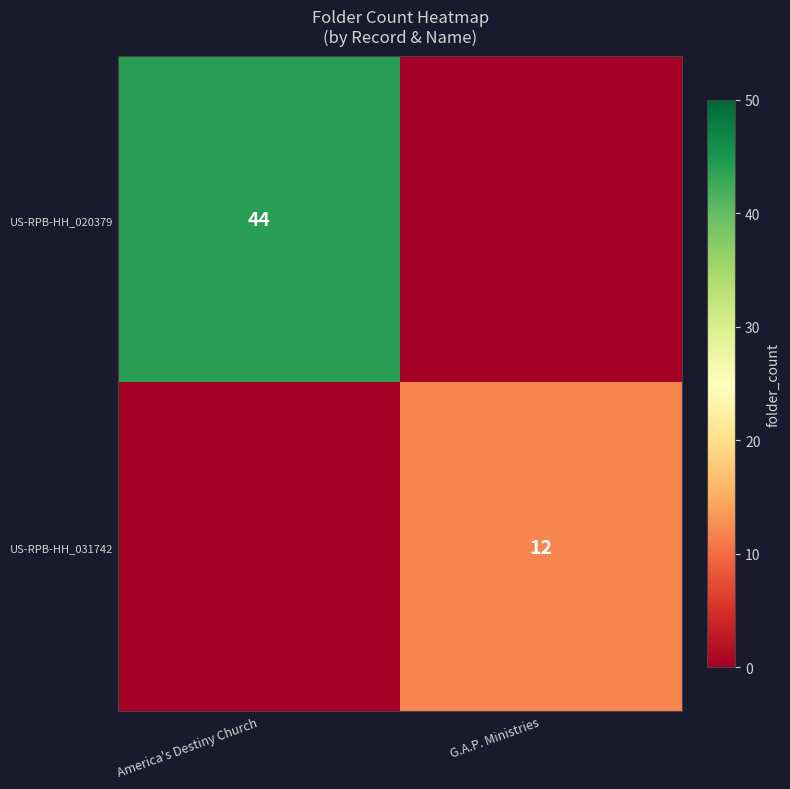

The value of US-RPB-HH_031742 at G.A.P. Ministries is 7. True or false?

False